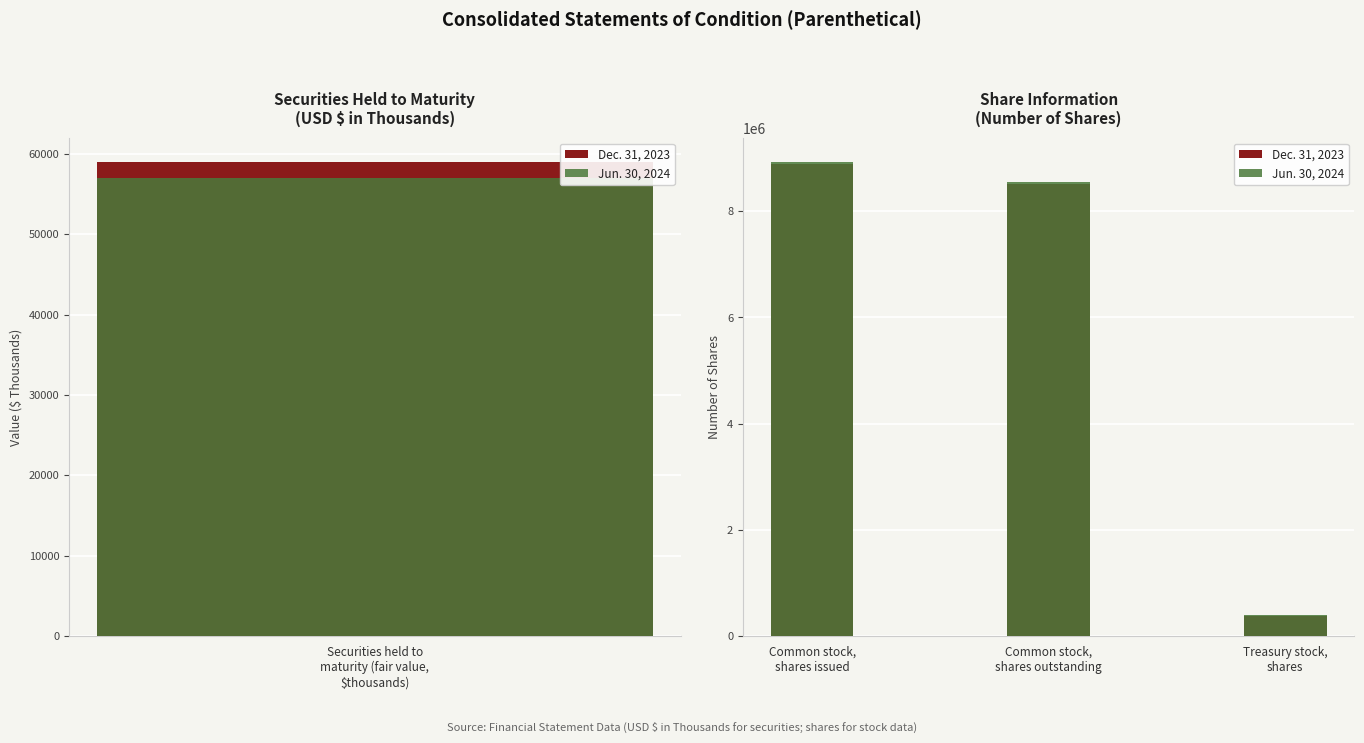

List the series in order of their overall mean, lowest first.

Dec. 31, 2023, Jun. 30, 2024